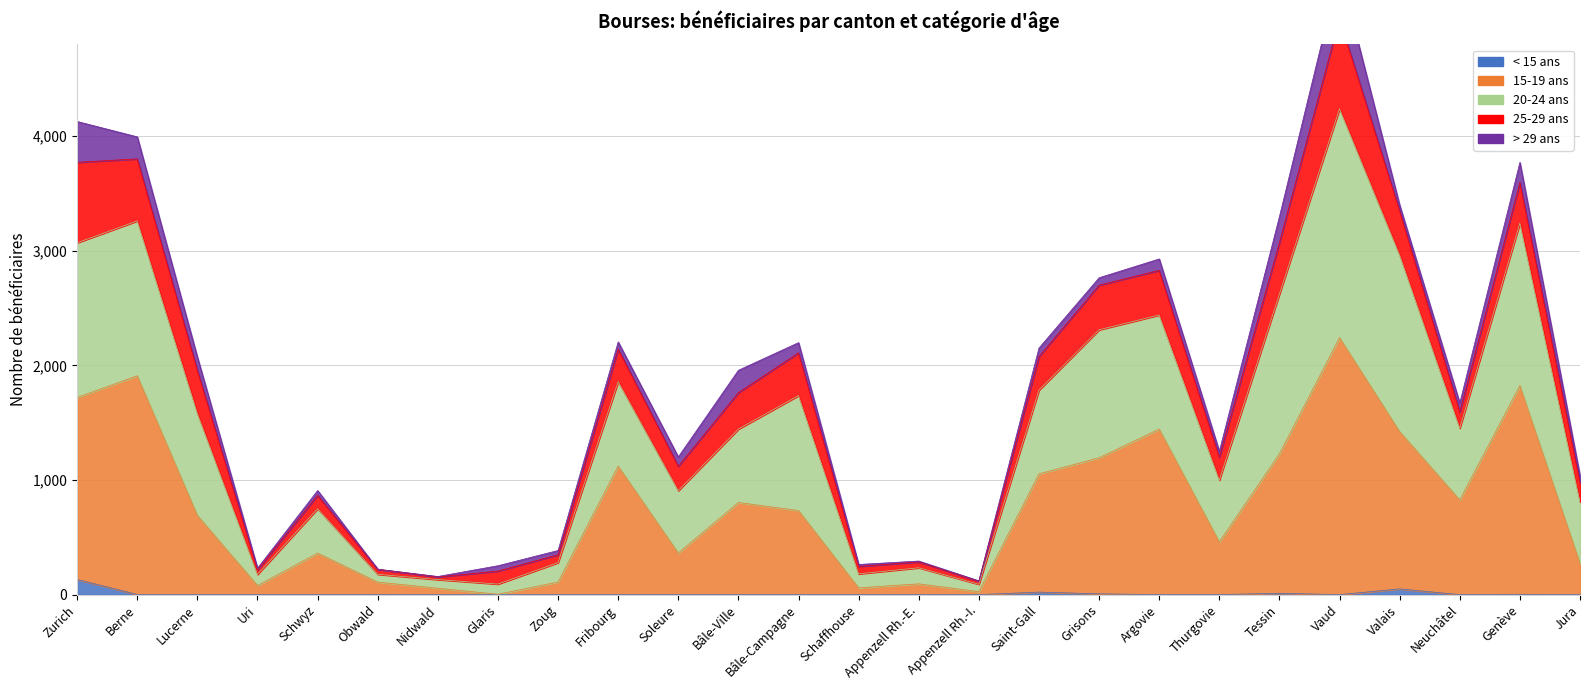

At which category is the sum across all series the highest?

Vaud